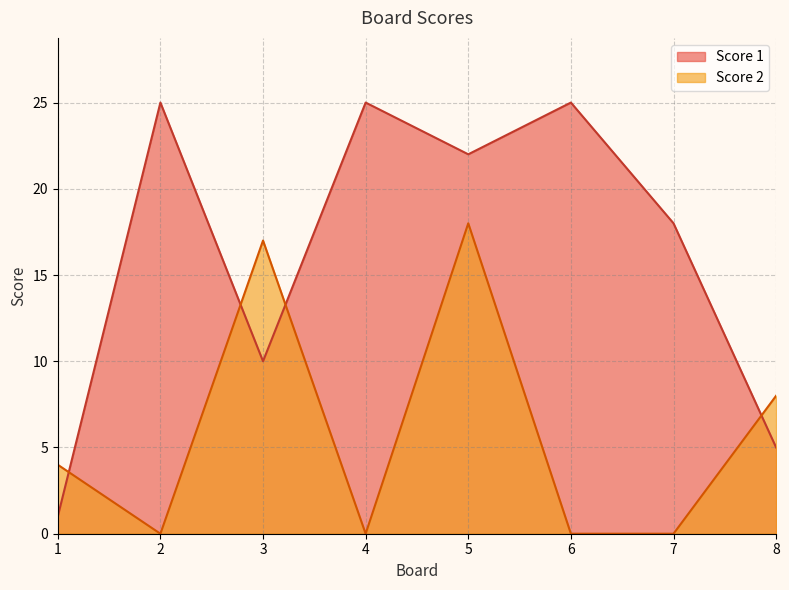

How many lines are shown in the chart?

2